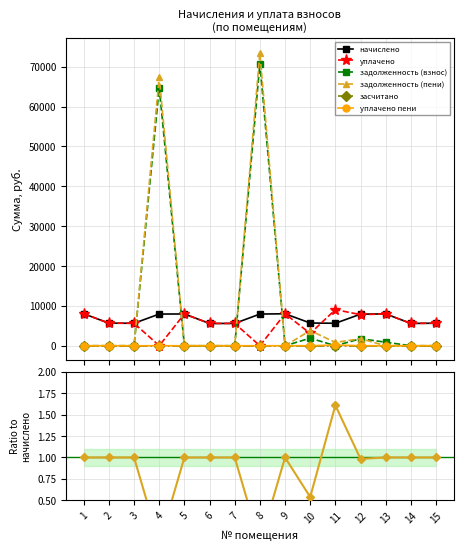

Which series has the largest total across all categories?

задолженность (пени)